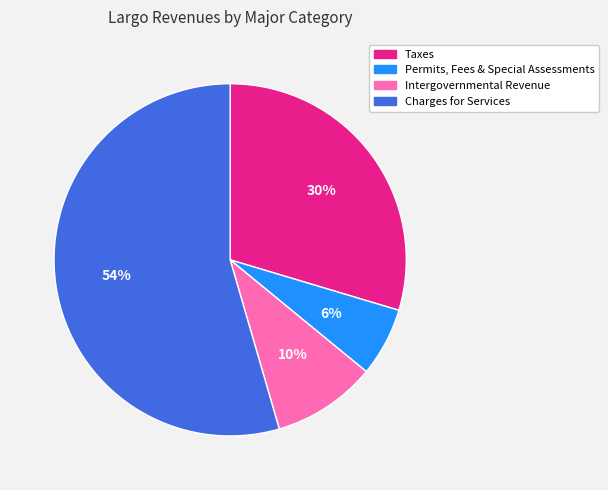

What percentage is the Charges for Services slice, to the nearest percent?

54%